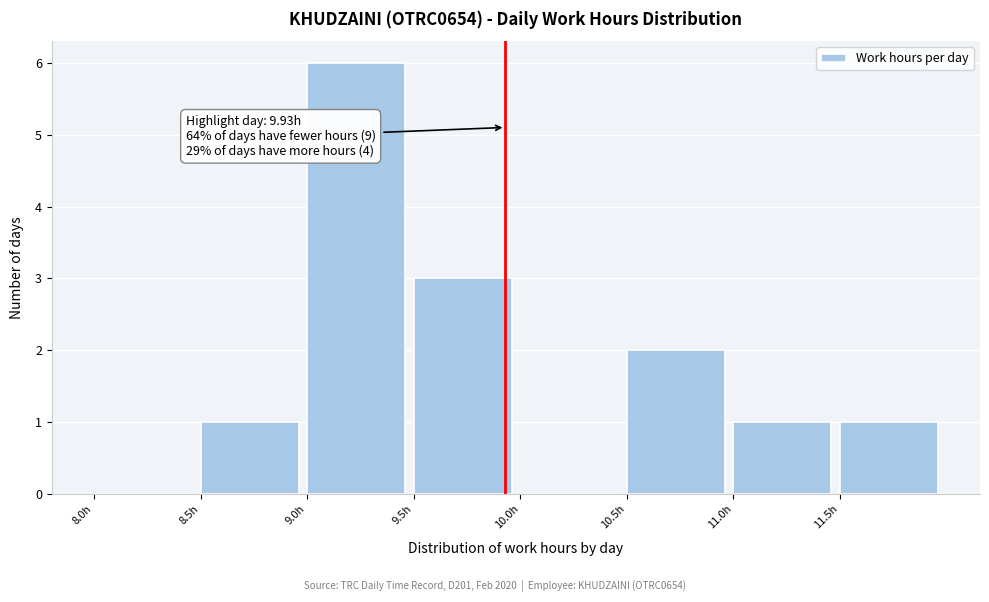

Which range on the x-axis has the tallest bar?

9.0 to 9.5